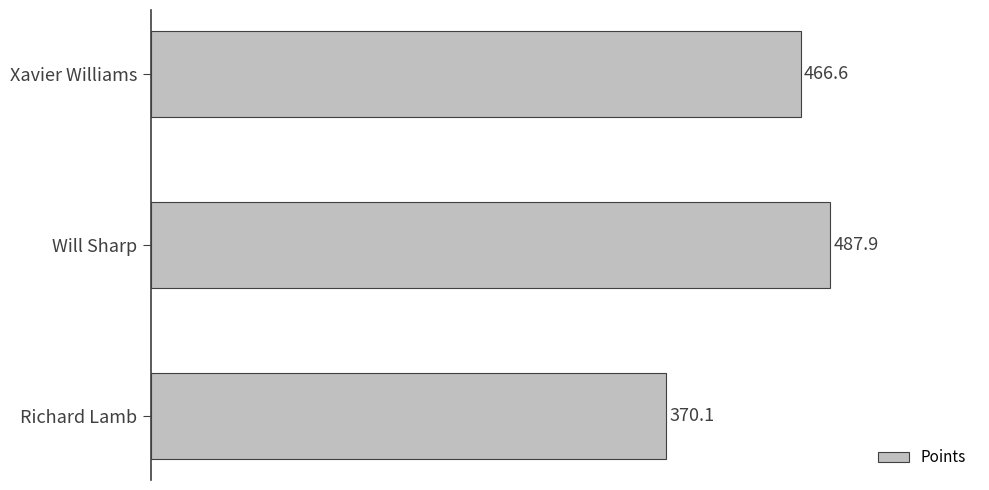

What is the approximate value at Will Sharp?

487.9